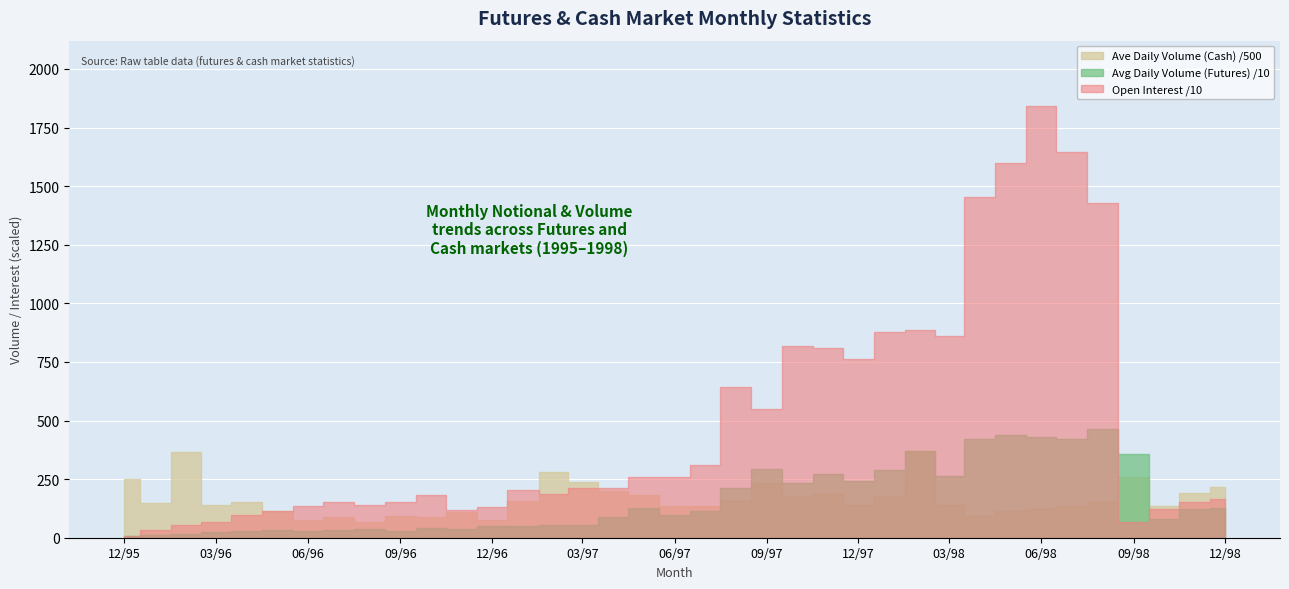

What is the sum of all Open Interest values?

177028.0